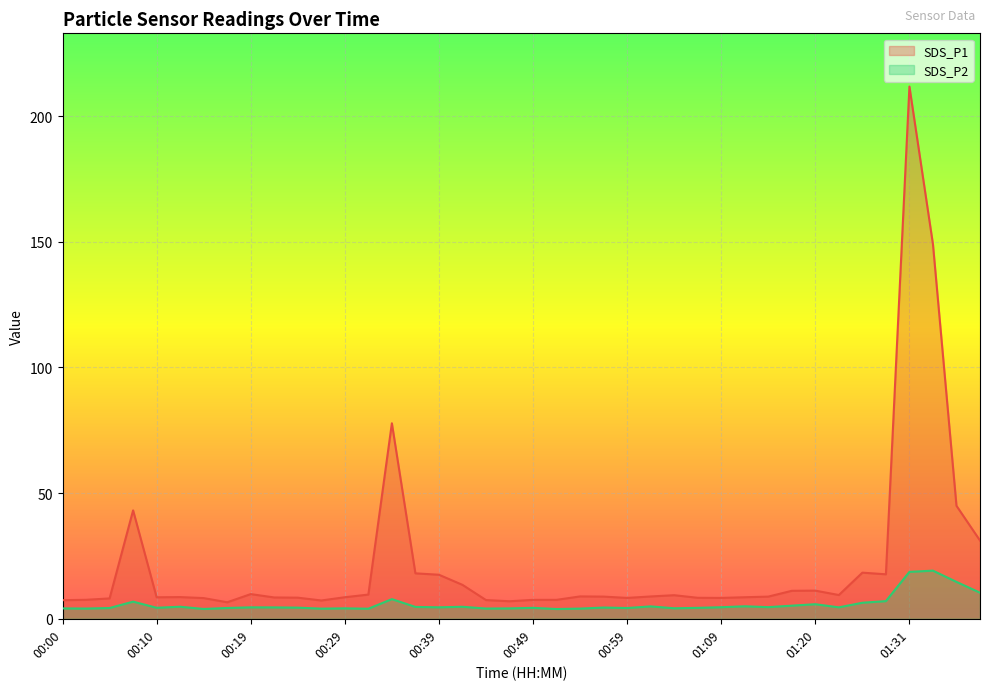

What is the difference between the second highest and minimum values in the SDS_P1 series?

142.5